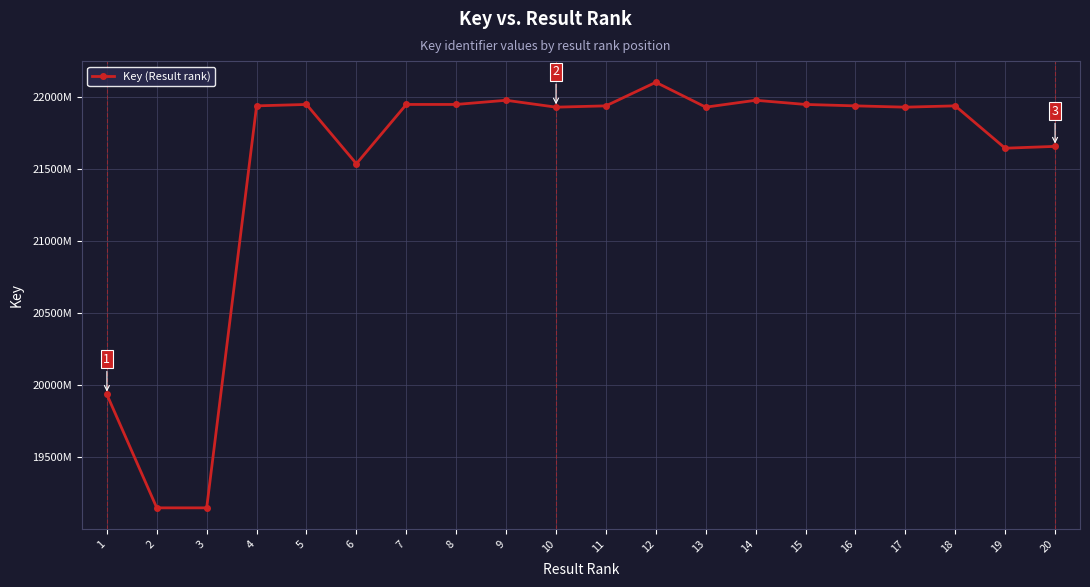

List the labels in order of value, largest first.

12, 9, 14, 15, 7, 5, 8, 4, 16, 18, 11, 17, 13, 10, 20, 19, 6, 1, 2, 3